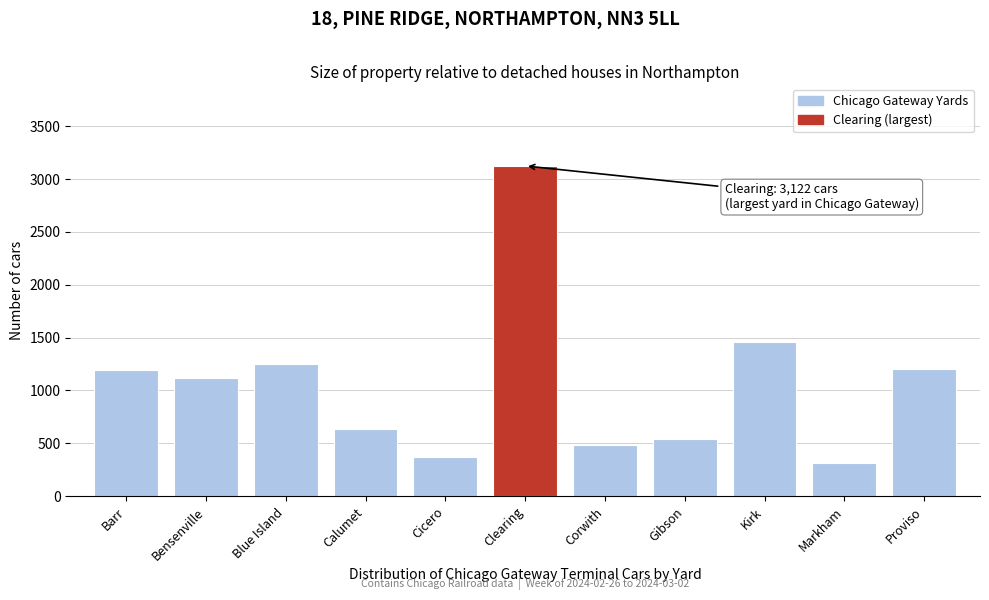

What is the maximum value shown in the chart?

3122